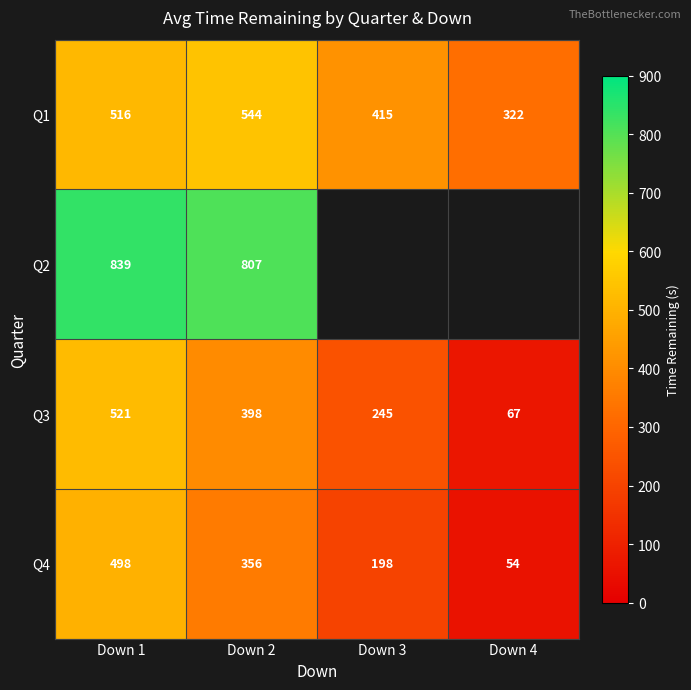

What is the sum of the Q1 values at Down 3 and Down 2?

959